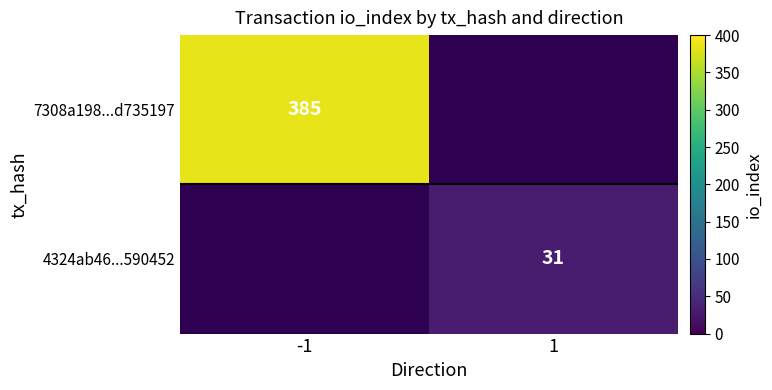

True or false: 4324ab46...590452 has a value of 31 at 1.

True